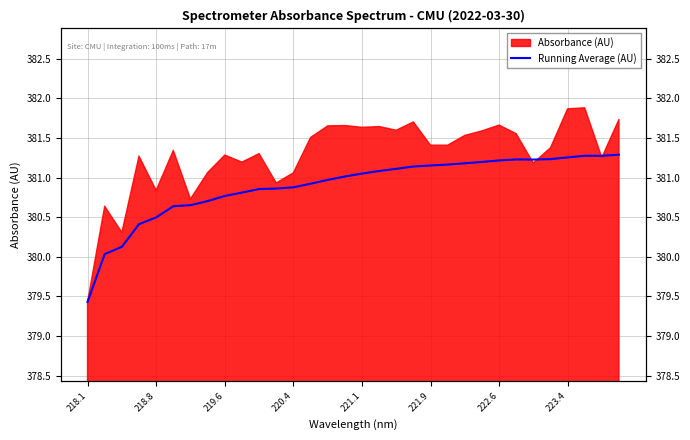

What is the smallest value displayed?

379.4